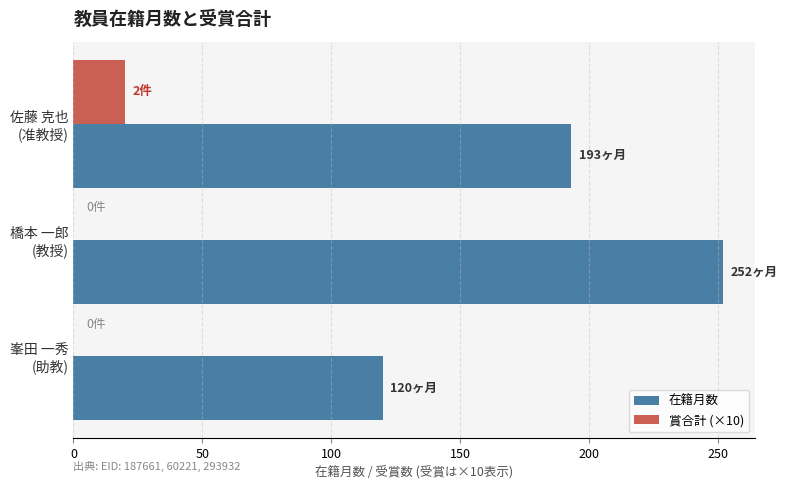

Which series has the largest total across all categories?

在籍月数